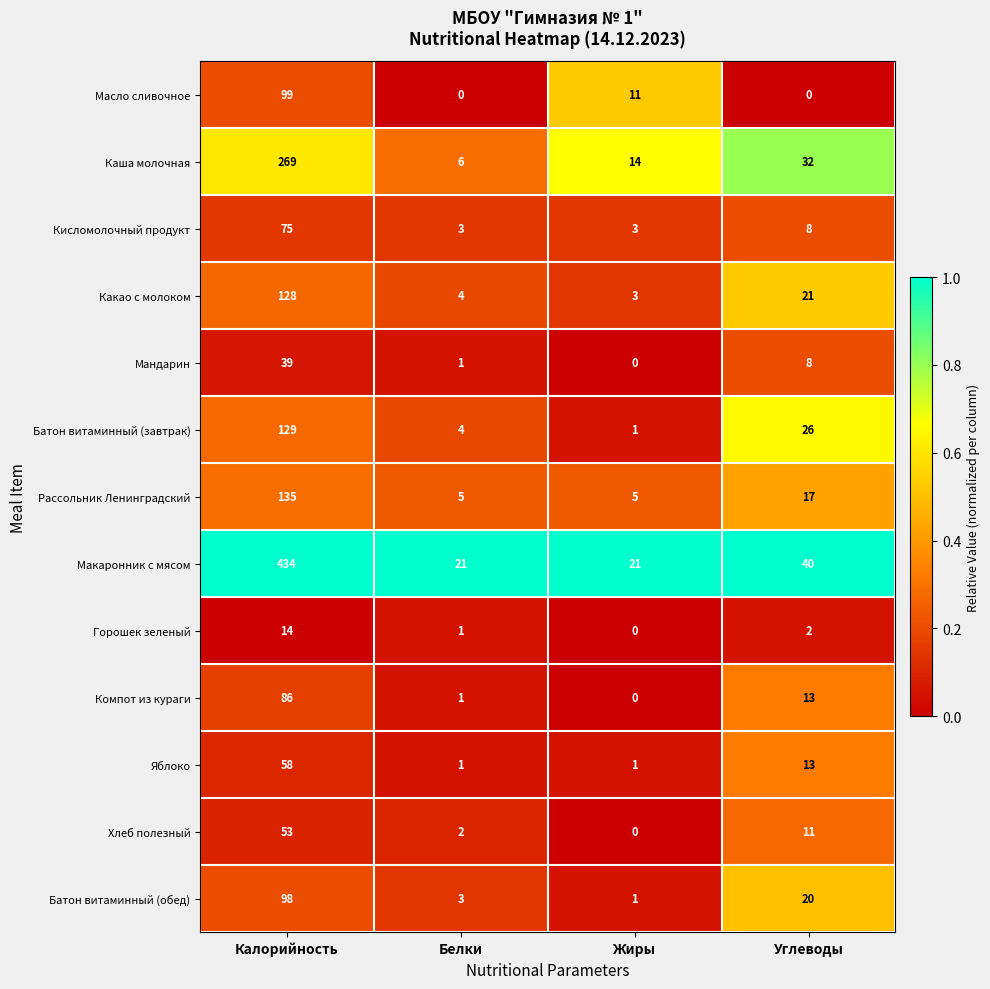

What is the sum of all Компот из кураги values?

100